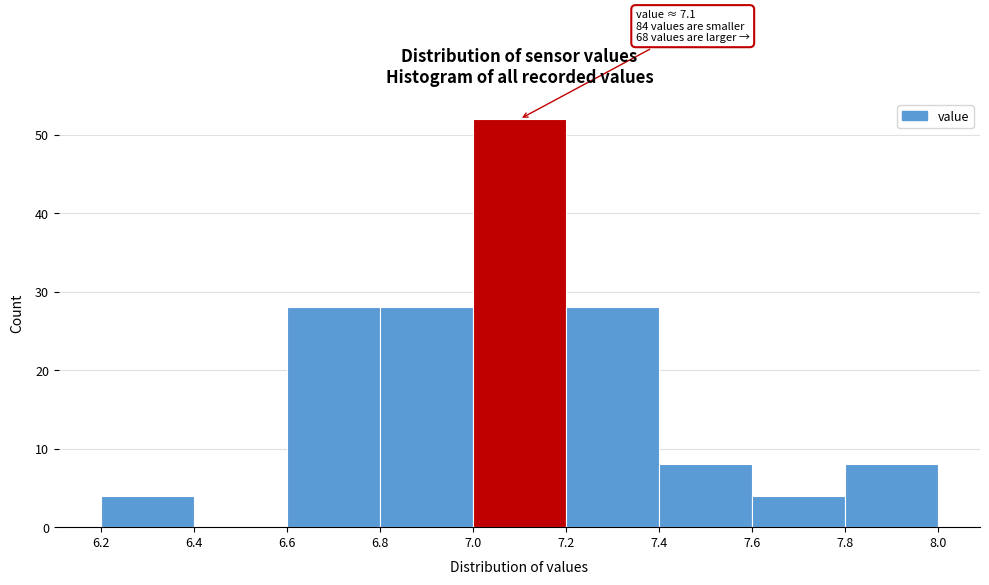

Which range on the x-axis has the tallest bar?

7.0 to 7.2